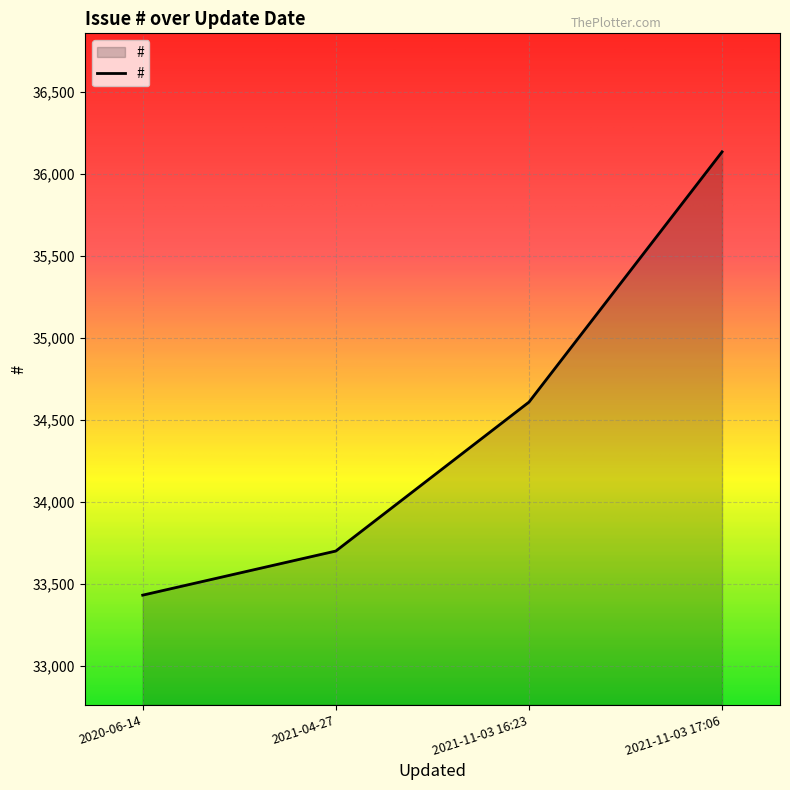

List the labels in order of value, largest first.

2021-11-03 17:06, 2021-11-03 16:23, 2021-04-27, 2020-06-14